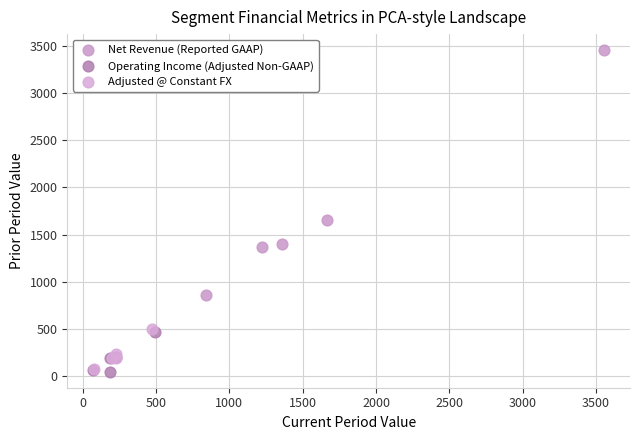

Which series contains the highest Y value?

Net Revenue (Reported GAAP)